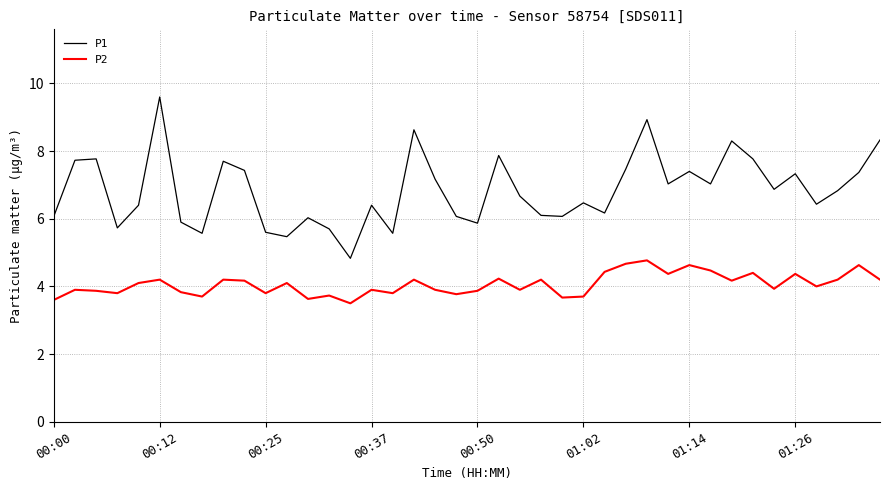

True or false: P1 and P2 cross at least once.

False